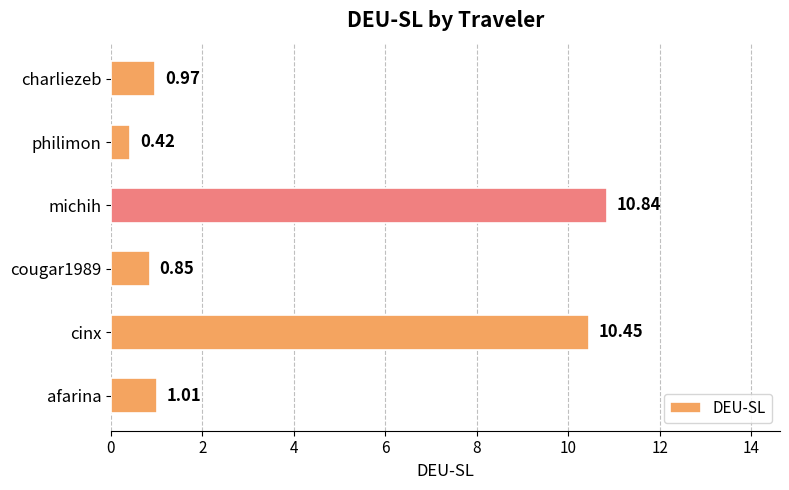

How many data points are less than 1?

3